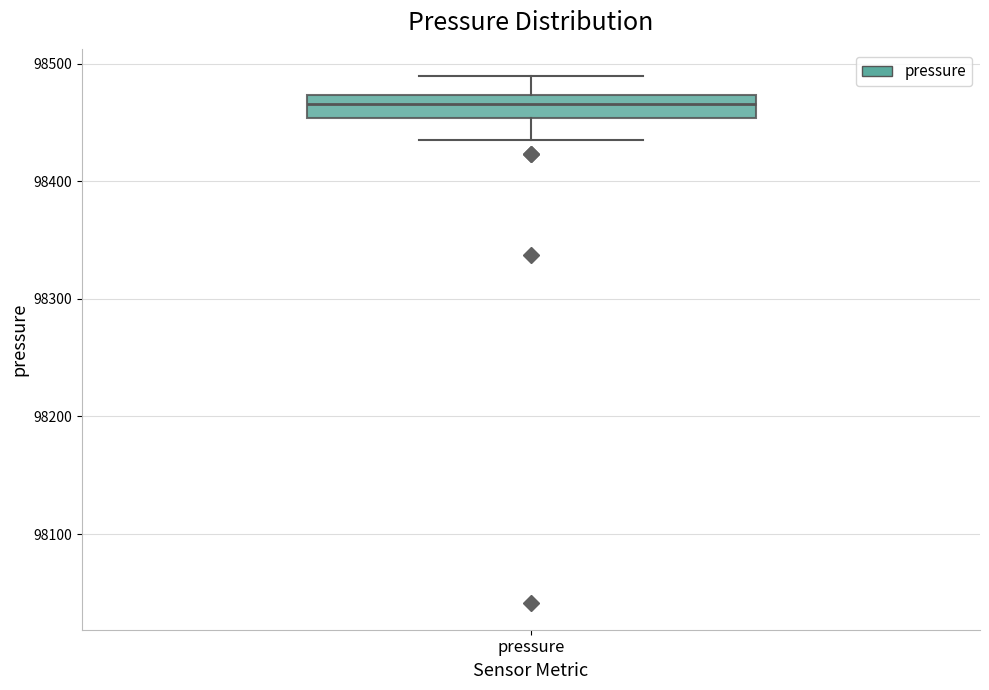

Where is the lower edge of the box for pressure on the y-axis? The values are not printed on the chart, so give them approximately, as read against the axis.

98450